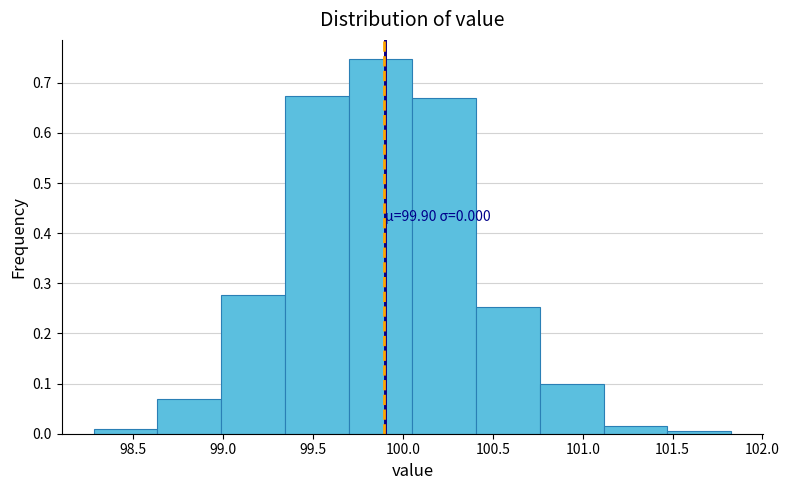

Over which range of the x-axis is the bar tallest?

99.70 to 100.05